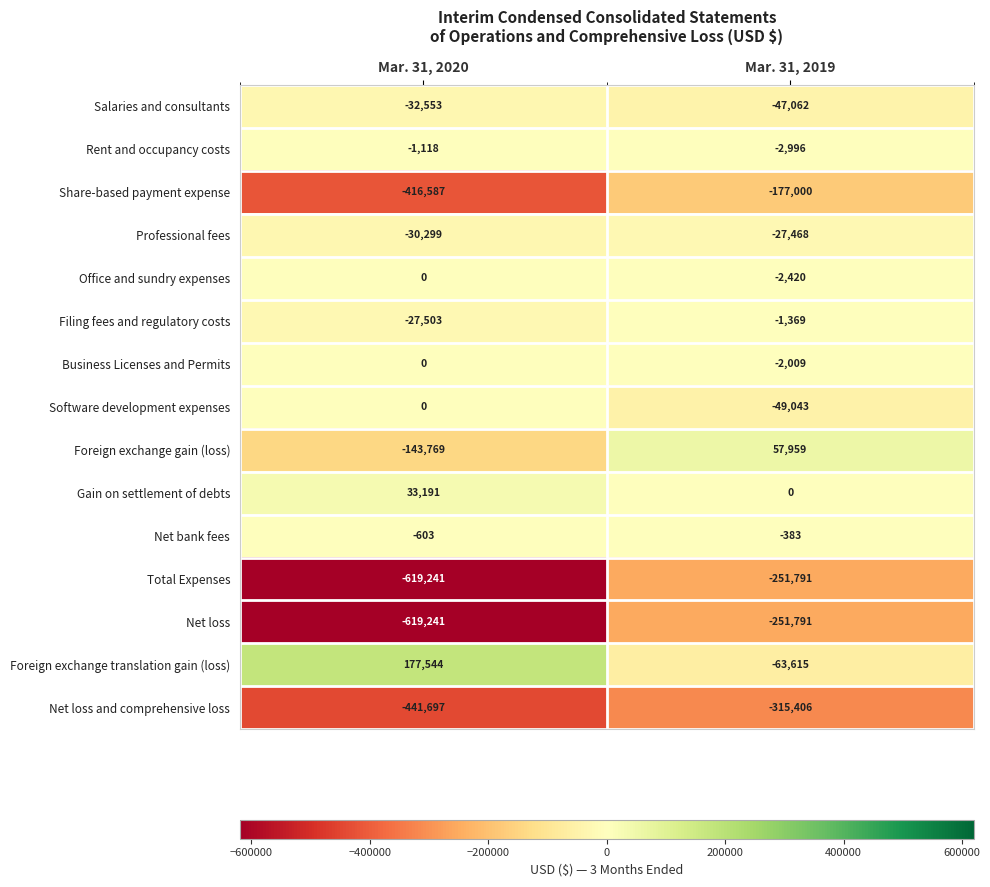

Rank the categories by Office and sundry expenses value from lowest to highest.

Mar. 31, 2019, Mar. 31, 2020